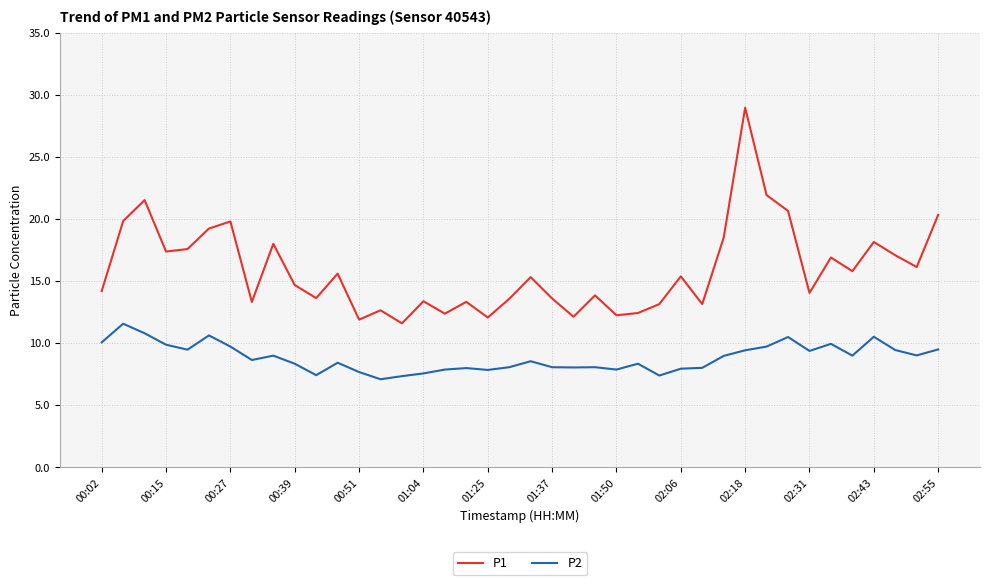

List the series in order of their peak value, lowest first.

P2, P1